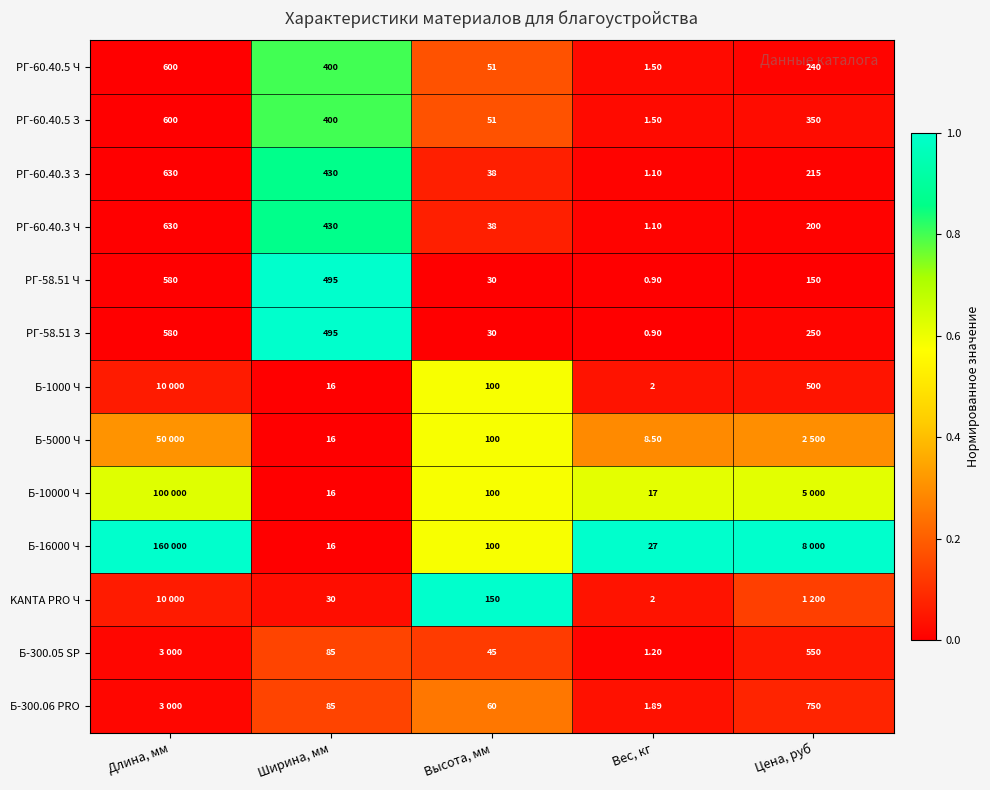

Which category has the lowest value in the РГ-58.51 З series?

Вес, кг